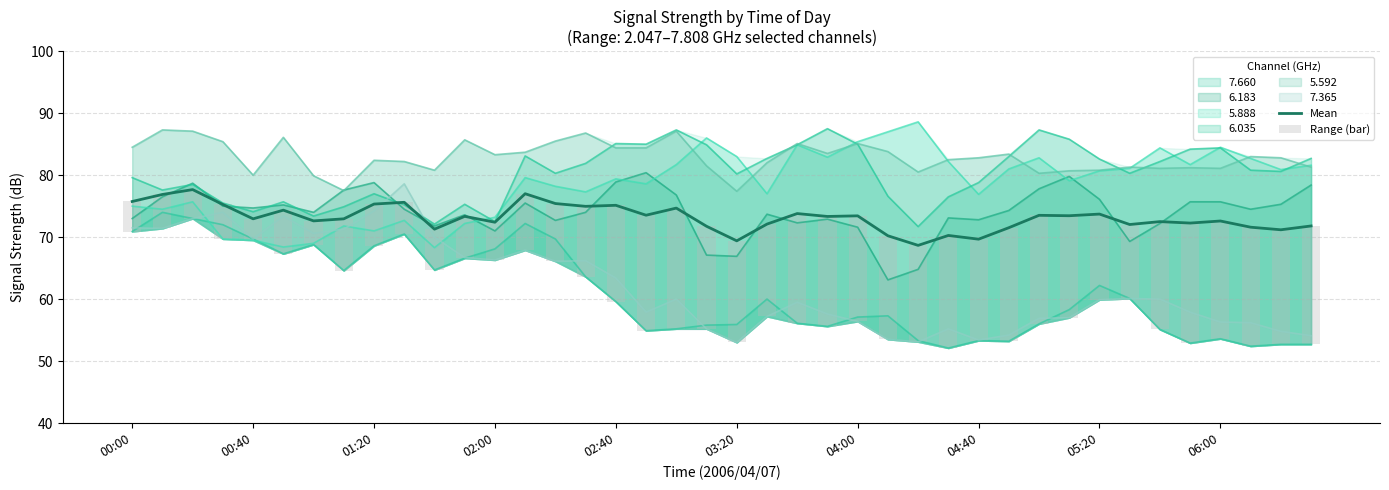

What is the approximate value of Mean at 06:00?

72.6